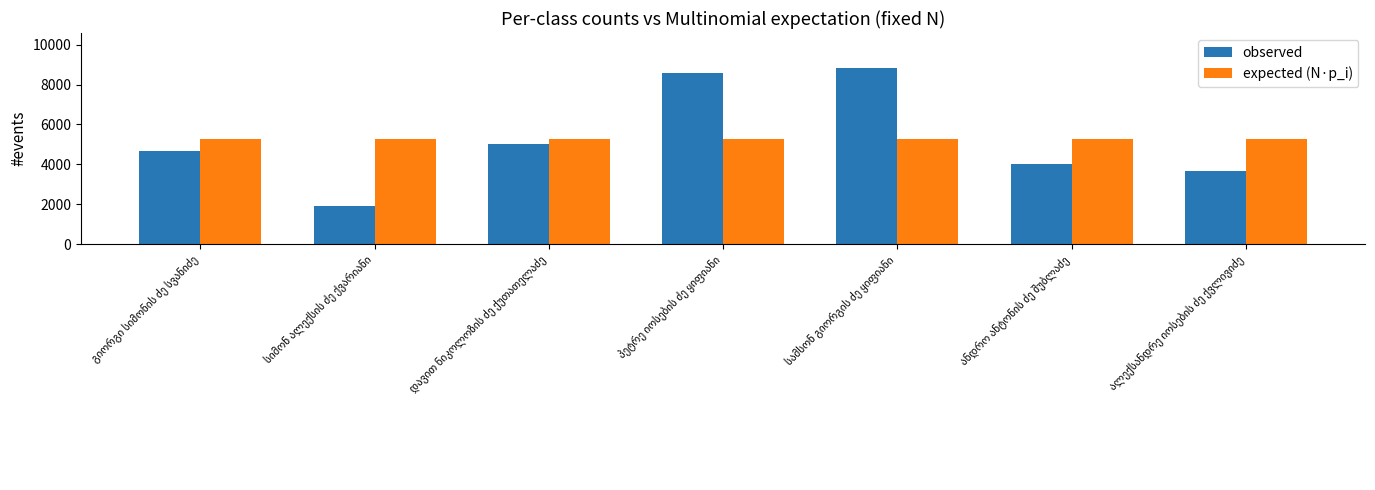

Reading left to right, transcribe all the data shown in this chart.

observed: 4695.0	1927.0	5041.0	8587.0	8816.0	4005.0	3696.0
expected (N·p_i): 5252.4	5252.4	5252.4	5252.4	5252.4	5252.4	5252.4